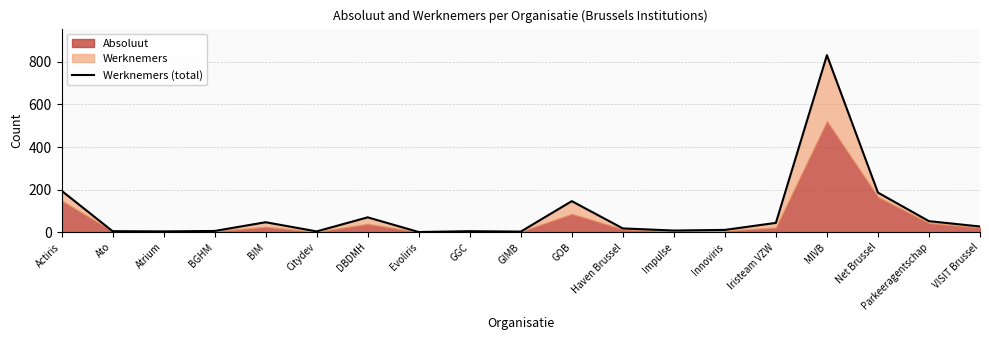

How many interior local peaks (higher than both neighbors) does the data have?

5